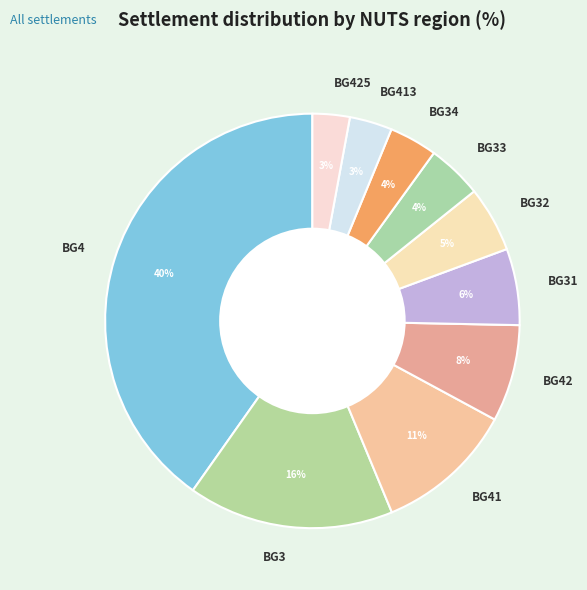

Which slice is the largest?

BG4